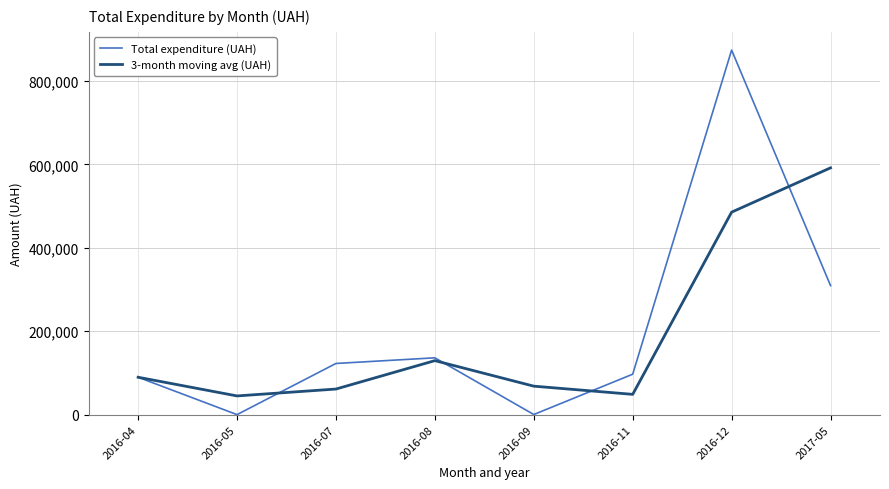

Where is 3-month moving avg (UAH) nearest to the value 318407?

2016-12